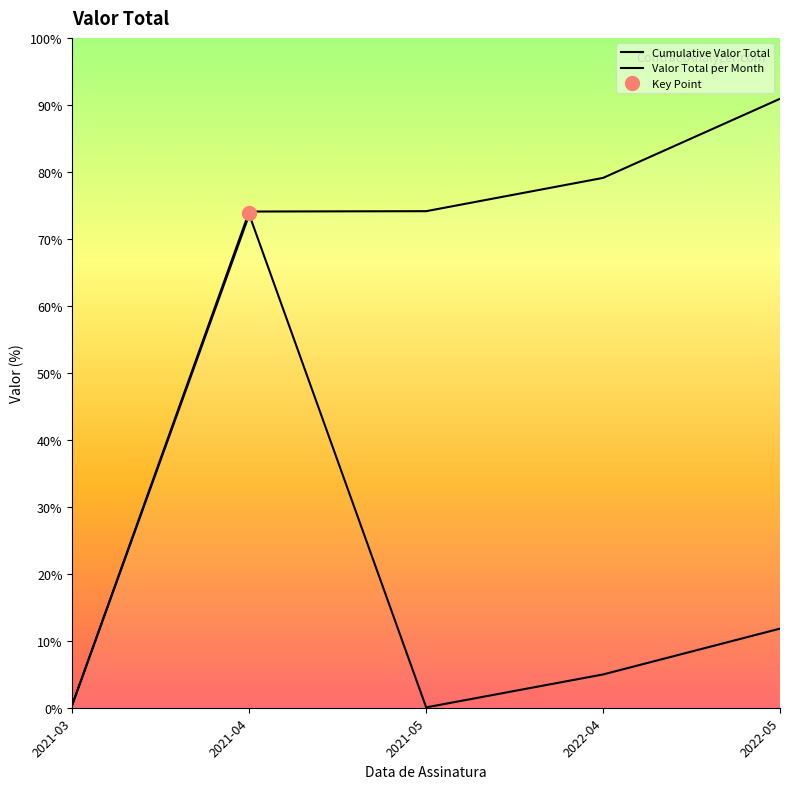

At which category is the sum across all series the highest?

2021-04